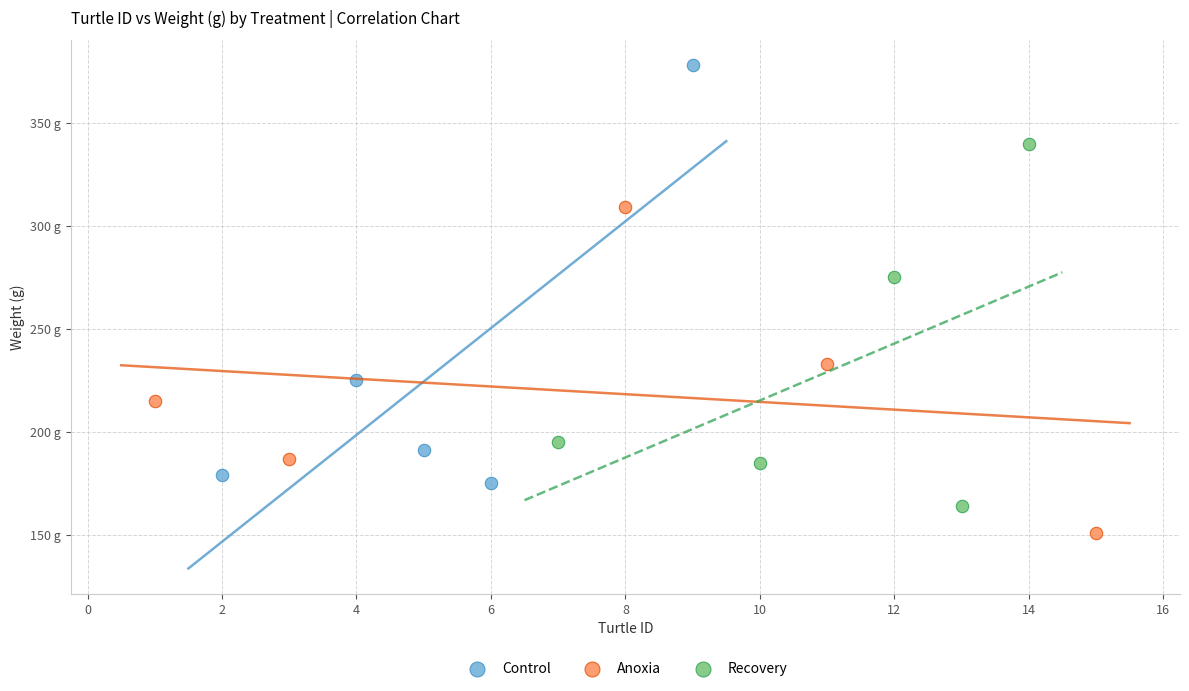

What are all the series names shown in the legend?

Control, Anoxia, Recovery